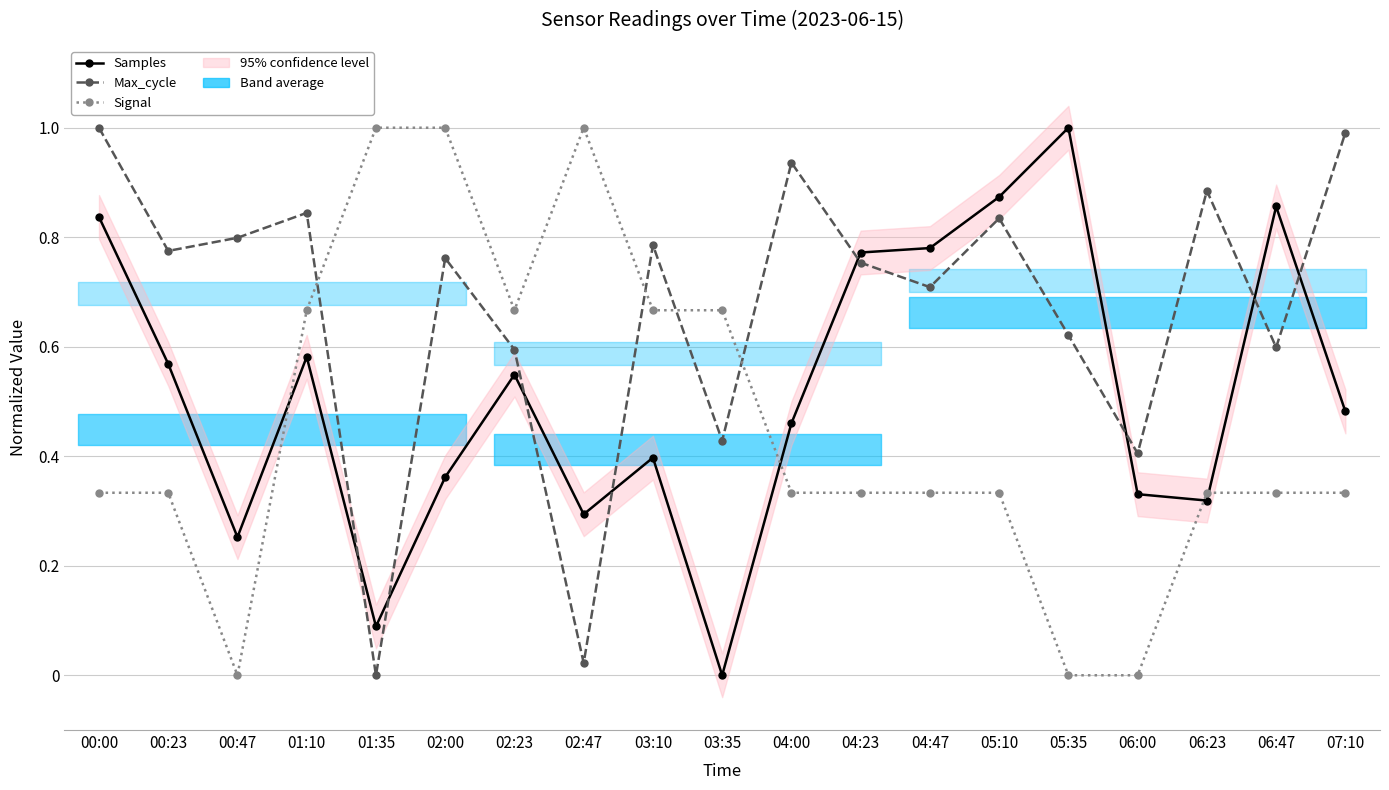

The Samples series shows 0.6 at 03:10. True or false?

False